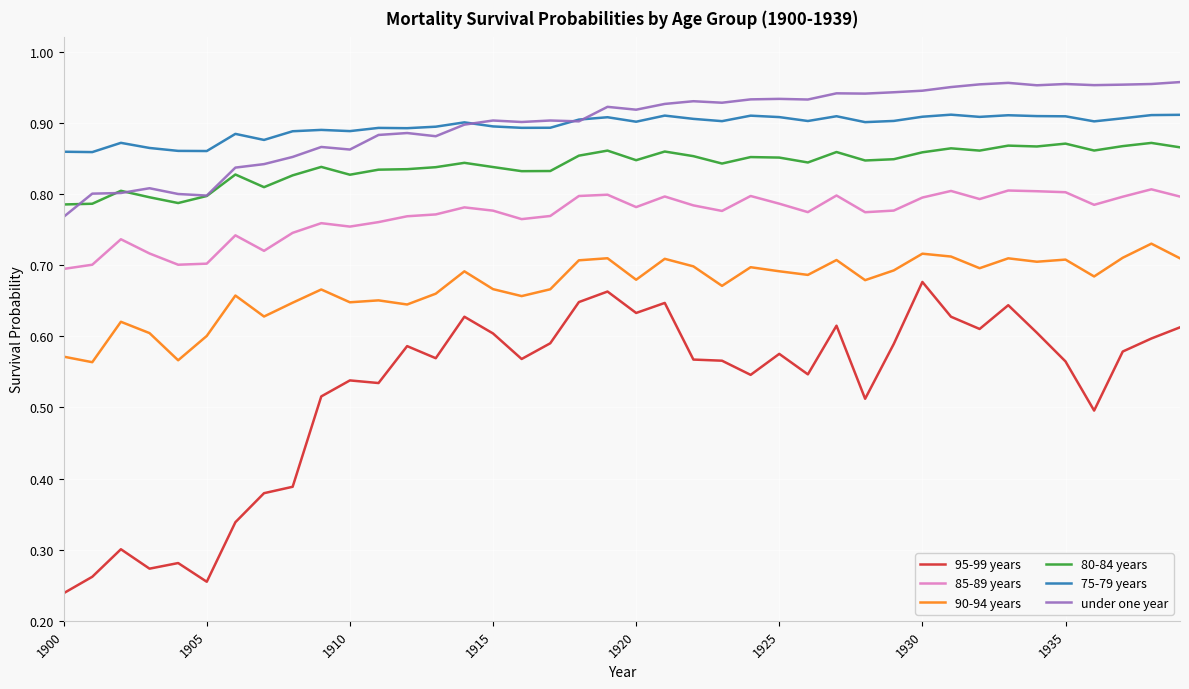

Rank the series by their maximum value, from highest to lowest.

under one year, 75-79 years, 80-84 years, 85-89 years, 90-94 years, 95-99 years